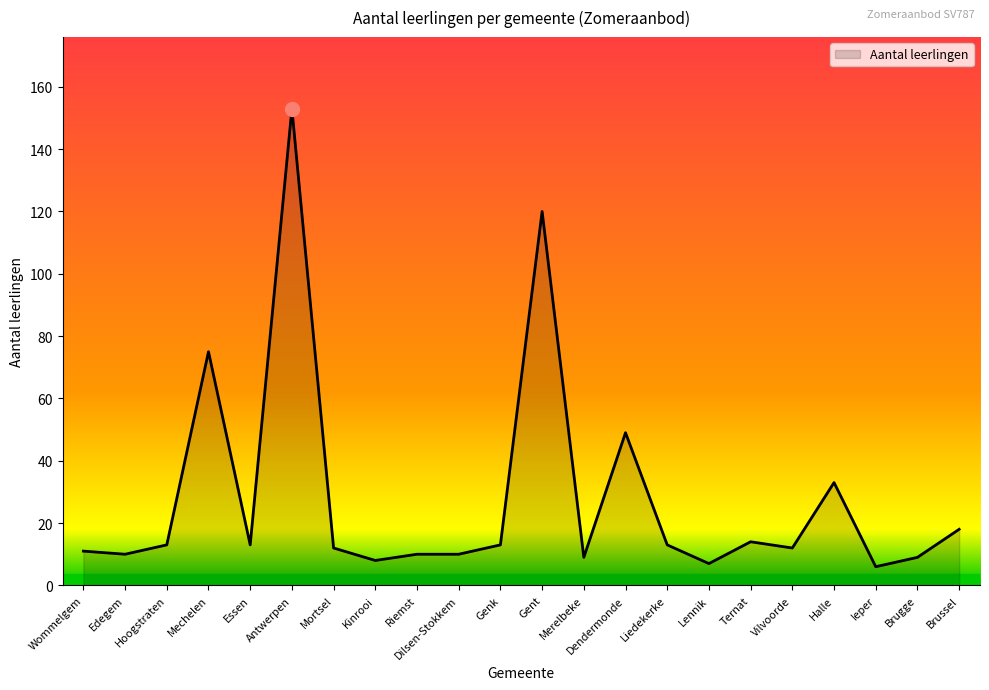

What is the ratio of the value at Brugge to the value at Brussel?

0.5